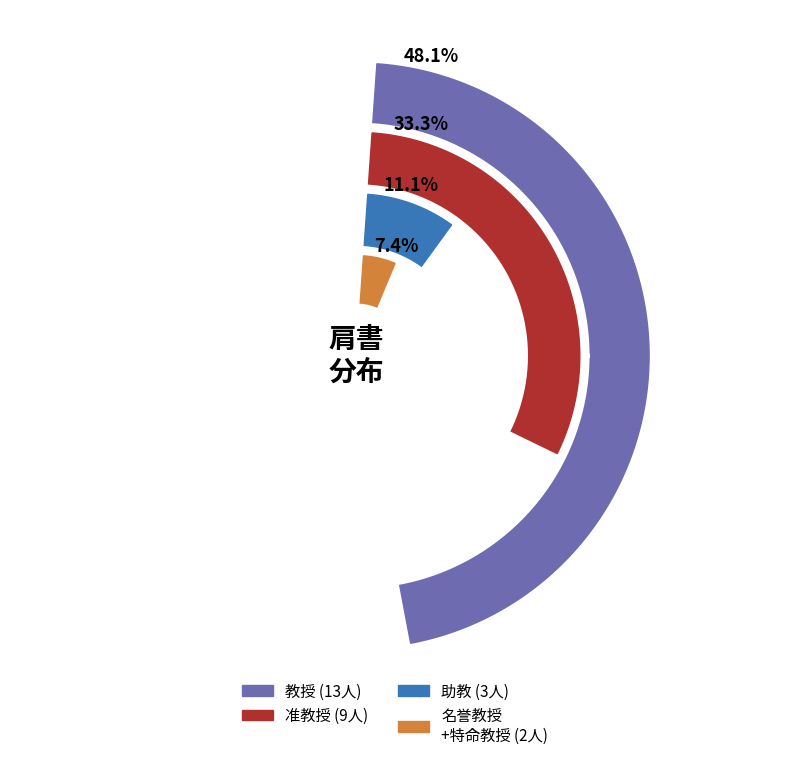

Does 准教授 represent more than half of the total?

No